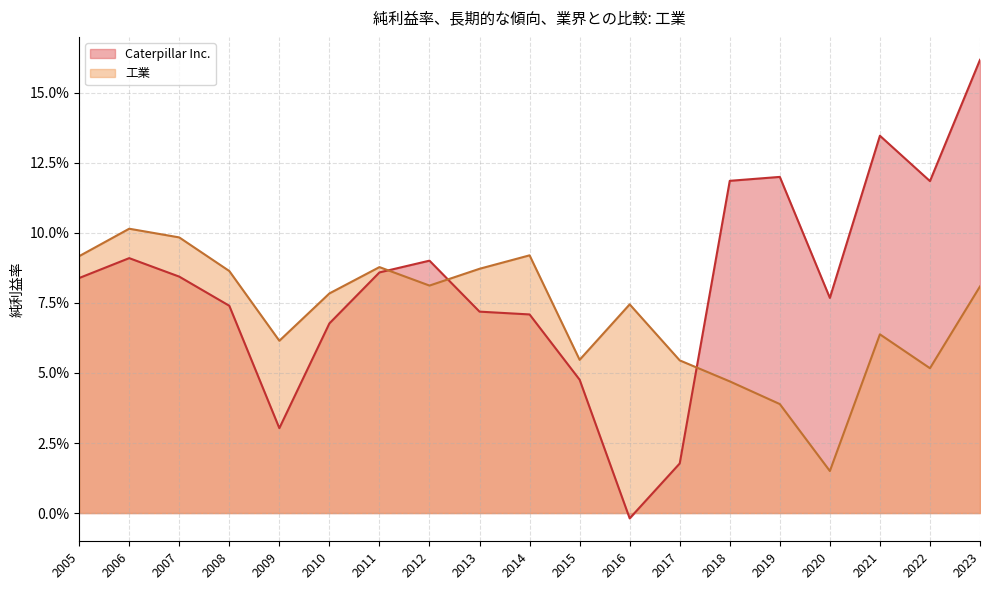

What is the value of the Caterpillar Inc. point at the 16th from the left?

0.1